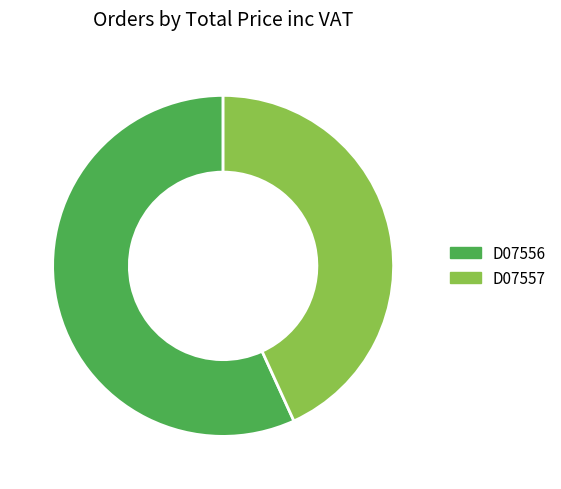

Which has a higher value, D07556 or D07557?

D07556